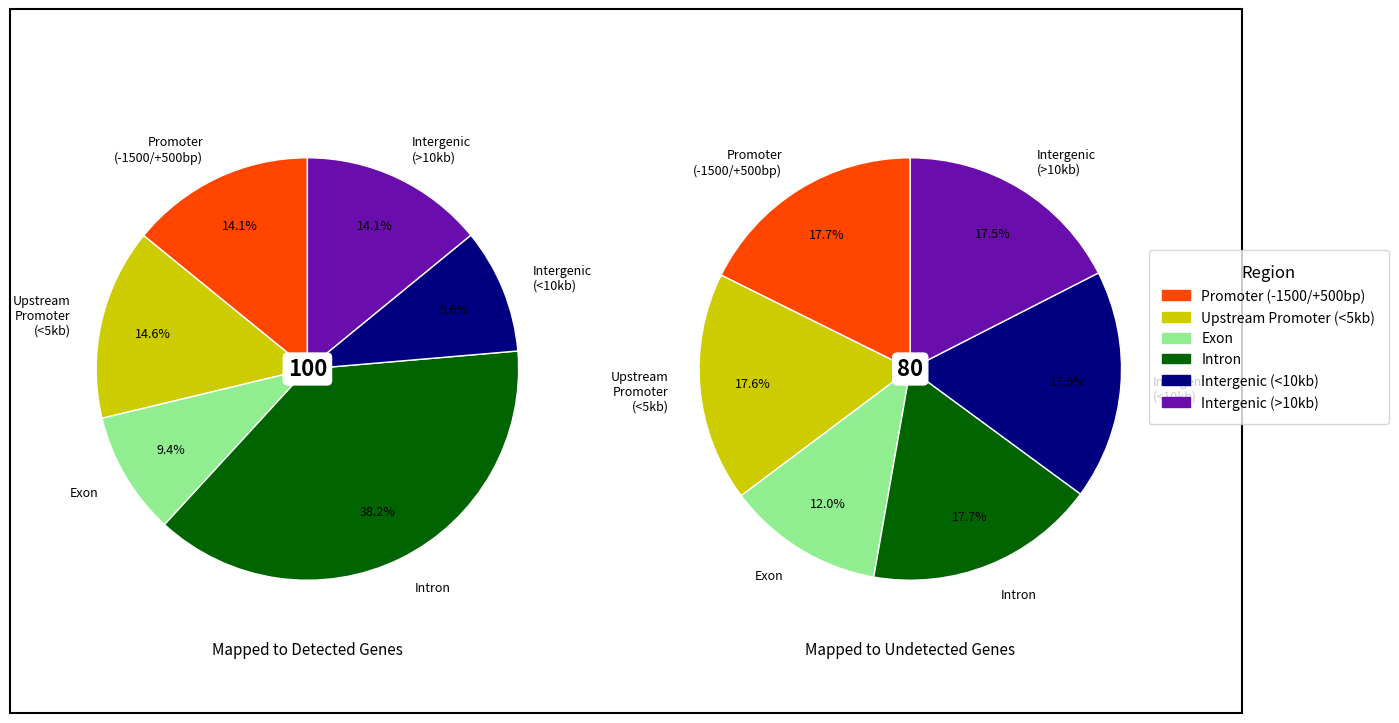

The 7 slice represents 1% of the pie. True or false?

False